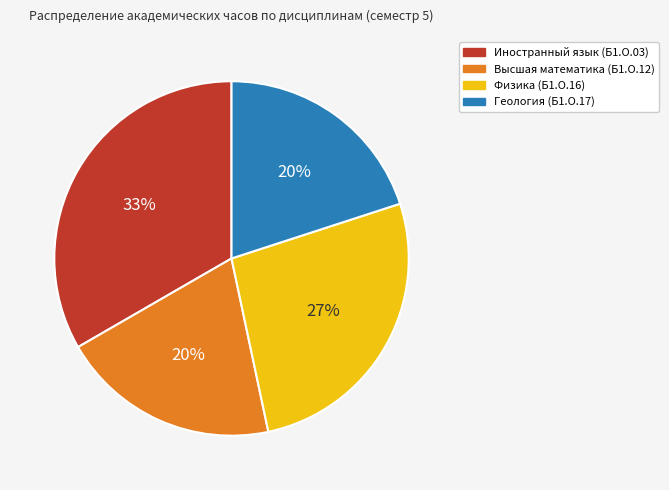

How many slices are in this pie chart?

4